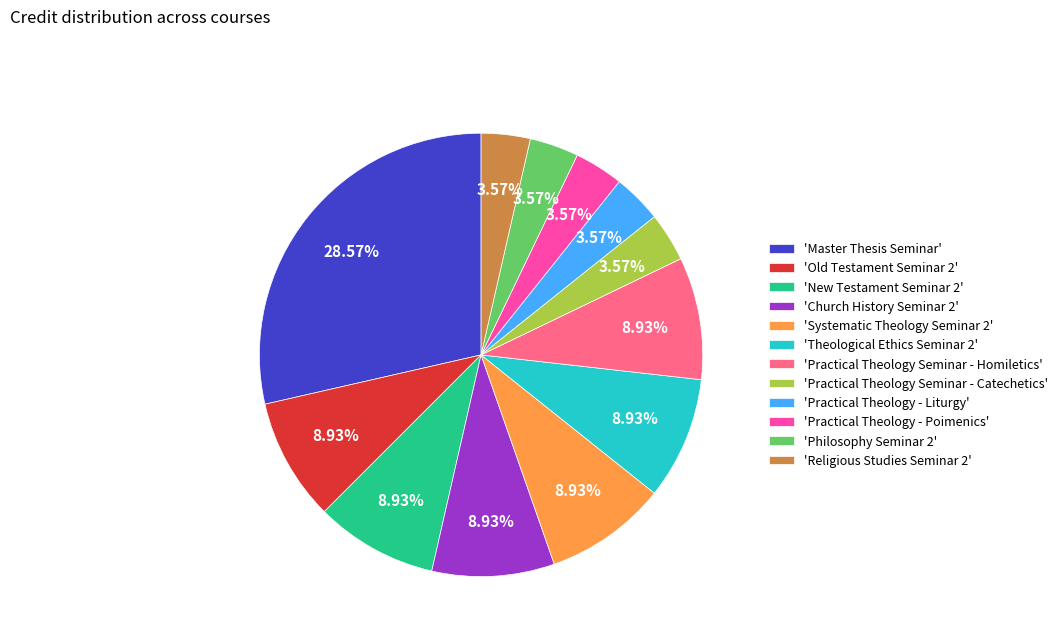

Is there any slice that represents more than half of the pie?

No